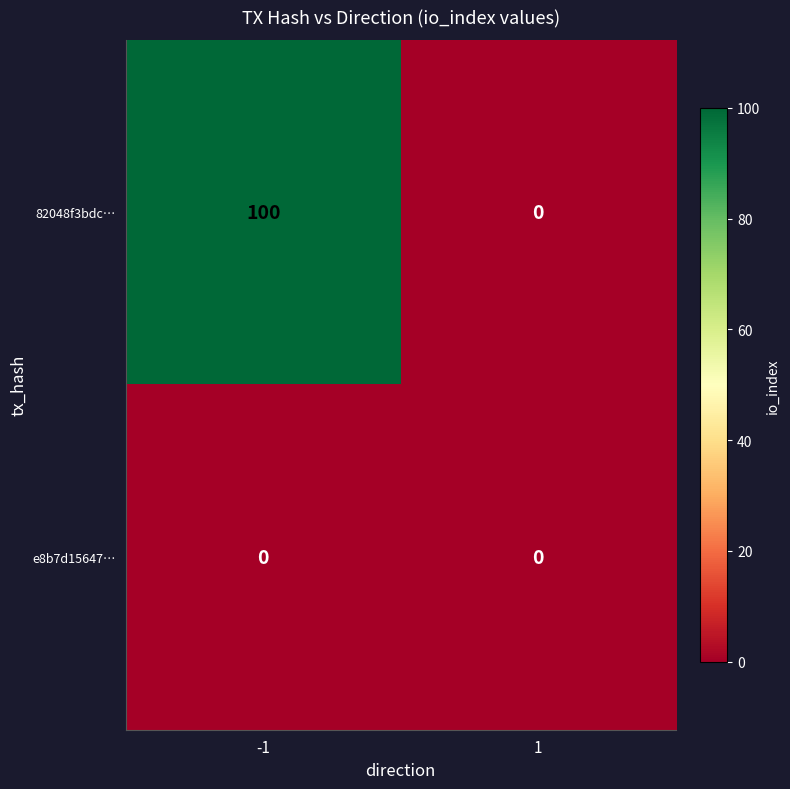

What is the average value of the 82048f3bdc… series?

50